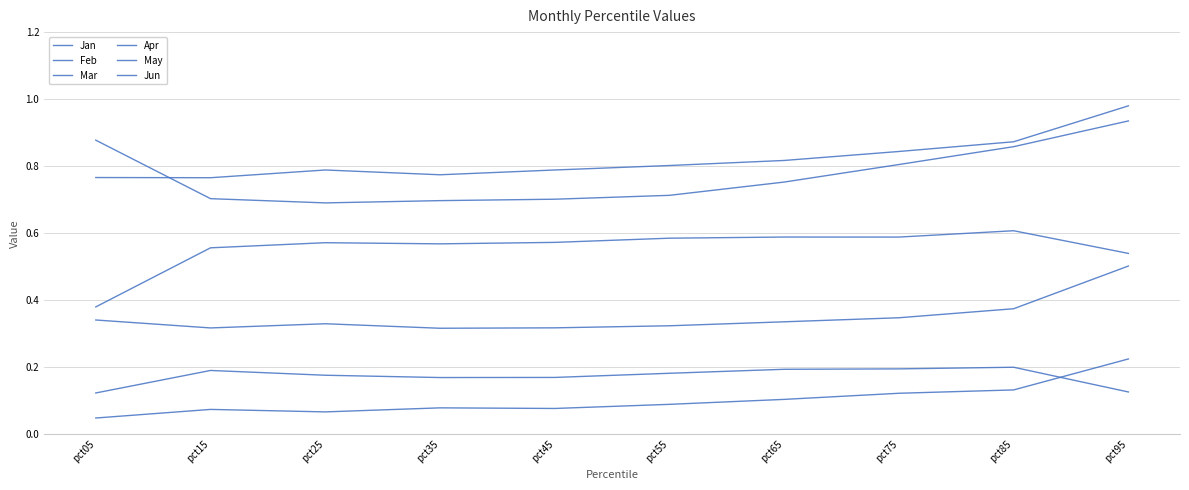

What is the sum of the Jan values at pct75 and pct85?

0.4